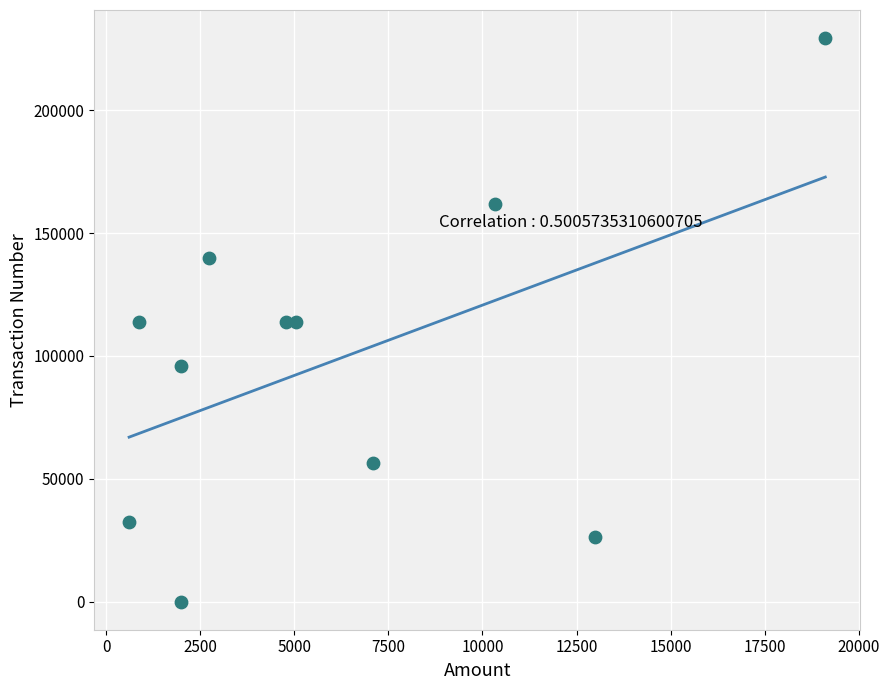

What is the average Y value?

98543